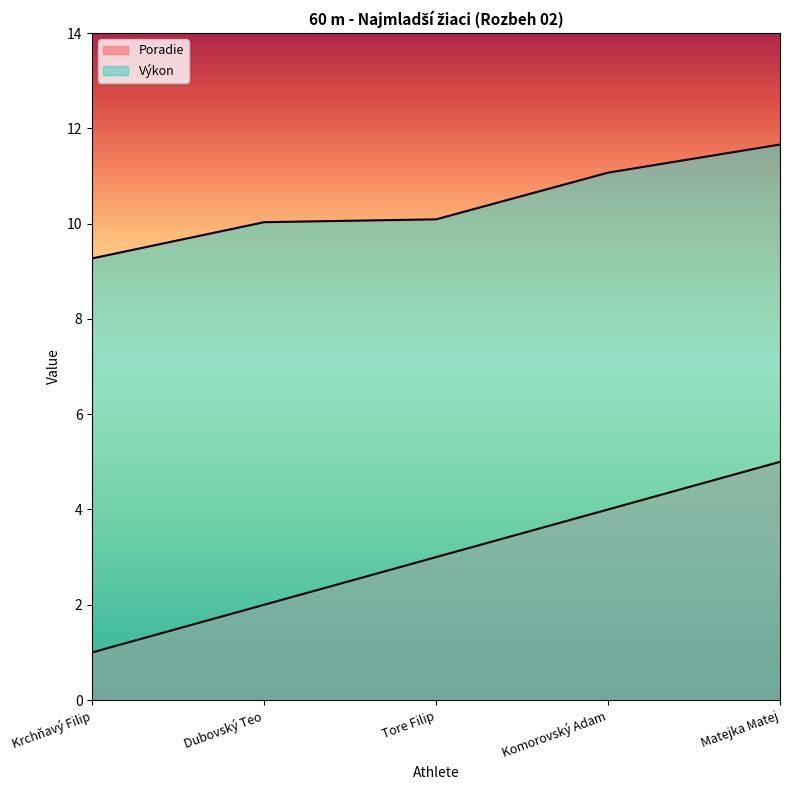

True or false: Poradie and Výkon cross at least once.

False